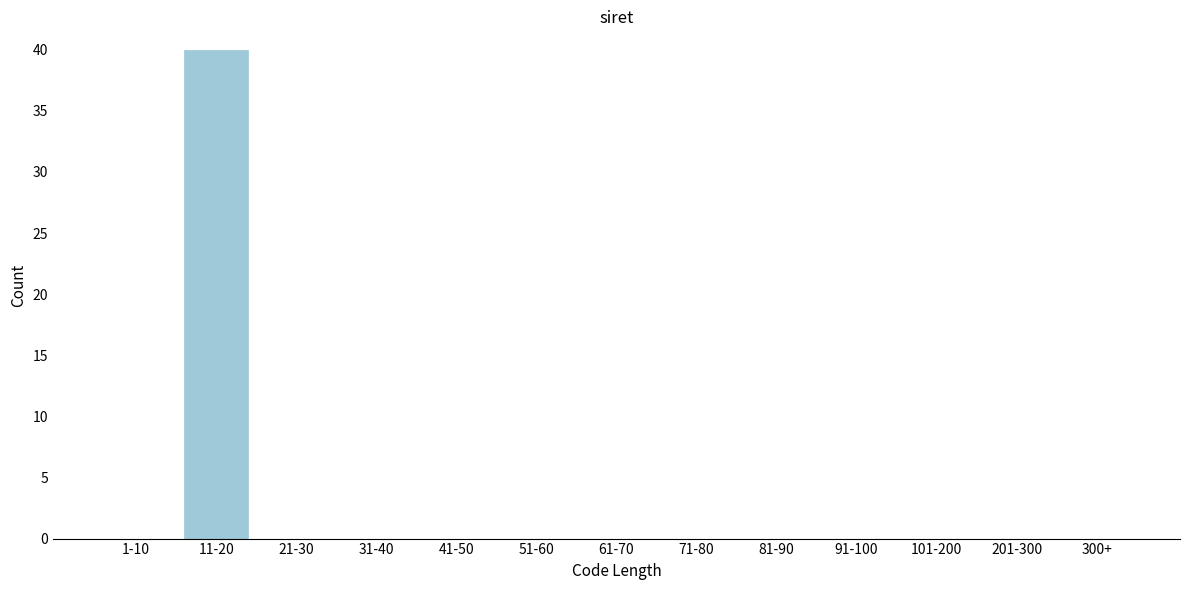

Reading left to right, list all the values displayed in this chart.

1-10=0	11-20=40	21-30=0	31-40=0	41-50=0	51-60=0	61-70=0	71-80=0	81-90=0	91-100=0	101-200=0	201-300=0	300+=0